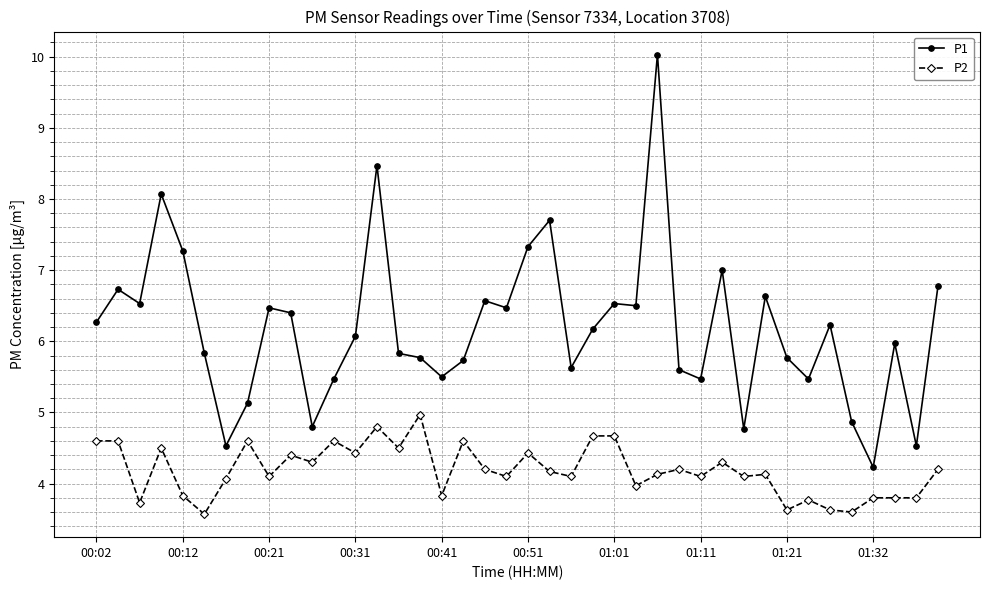

True or false: P2 has more than 0 points higher than both neighbors.

True